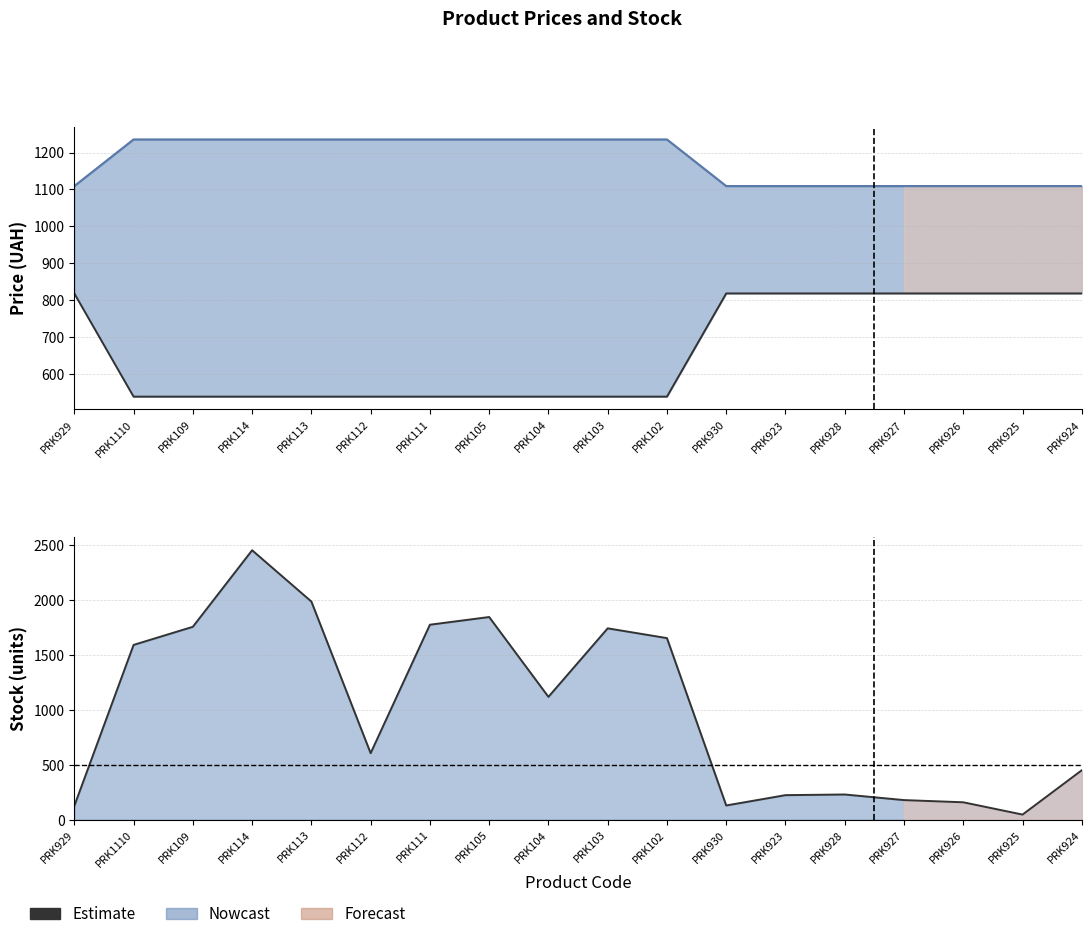

What is the maximum value for Estimate?

2453.0